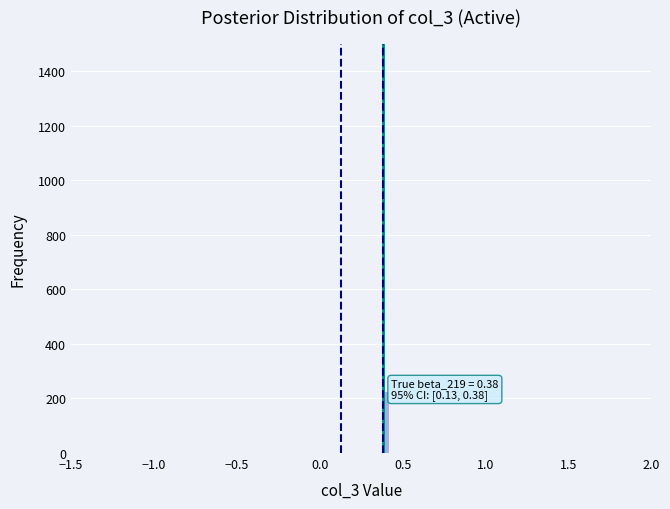

Read against the x-axis, roughly where is the centre of the tallest bar?

0.40